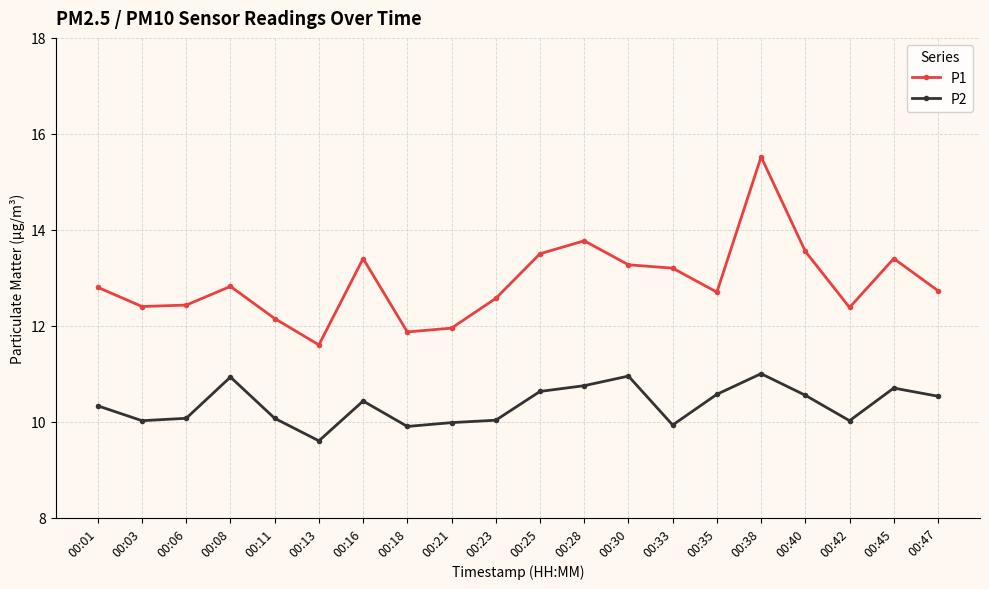

How many lines are shown in the chart?

2